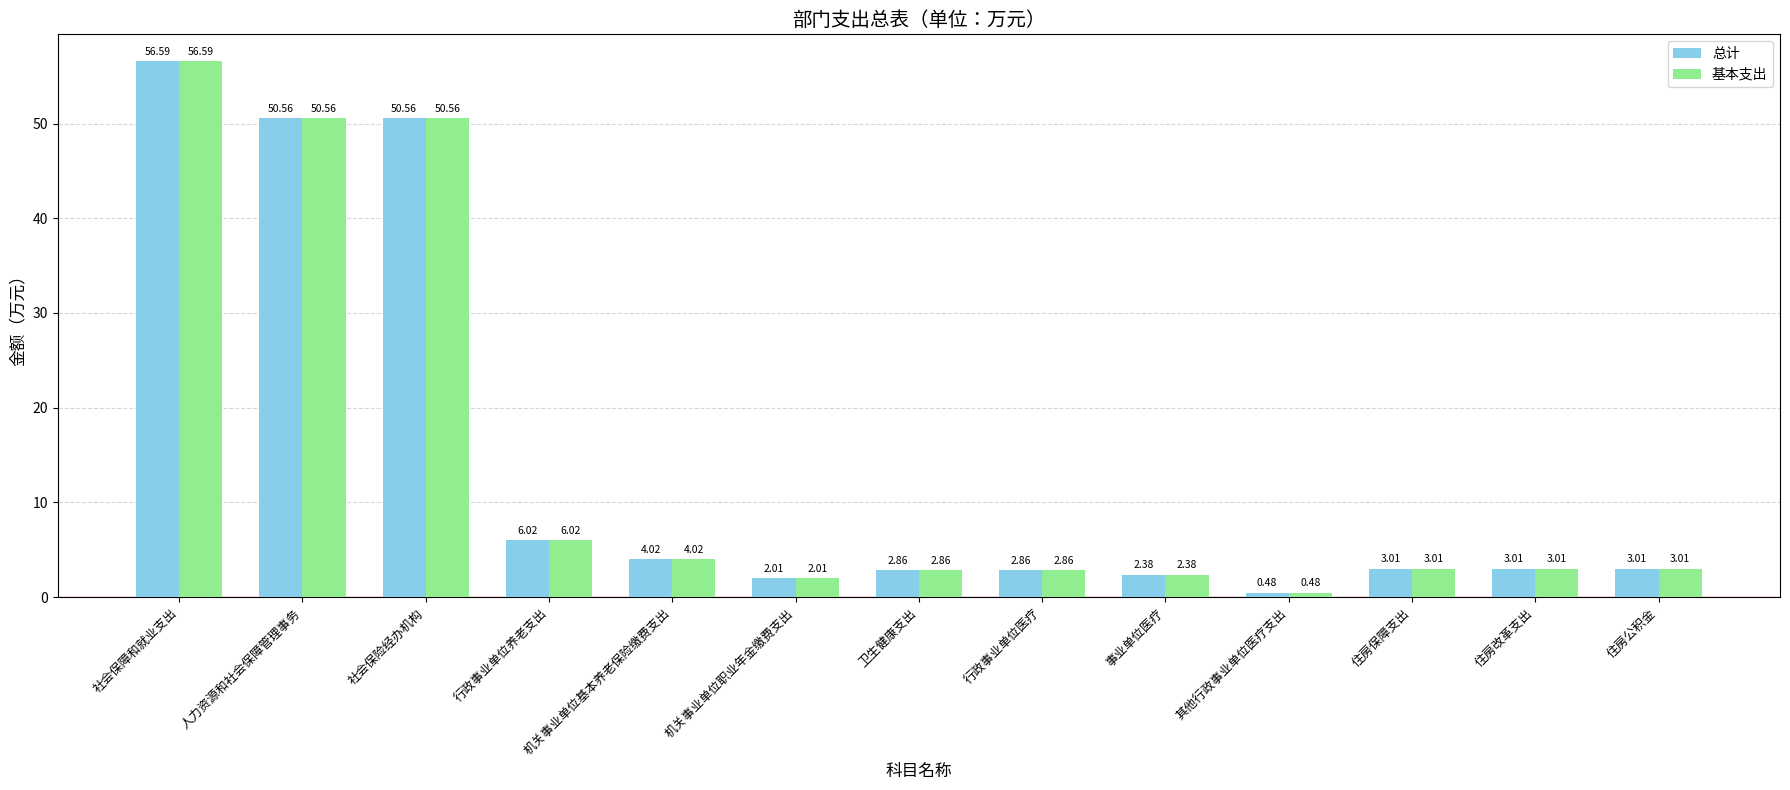

What is the total value across all series at 卫生健康支出?

5.7